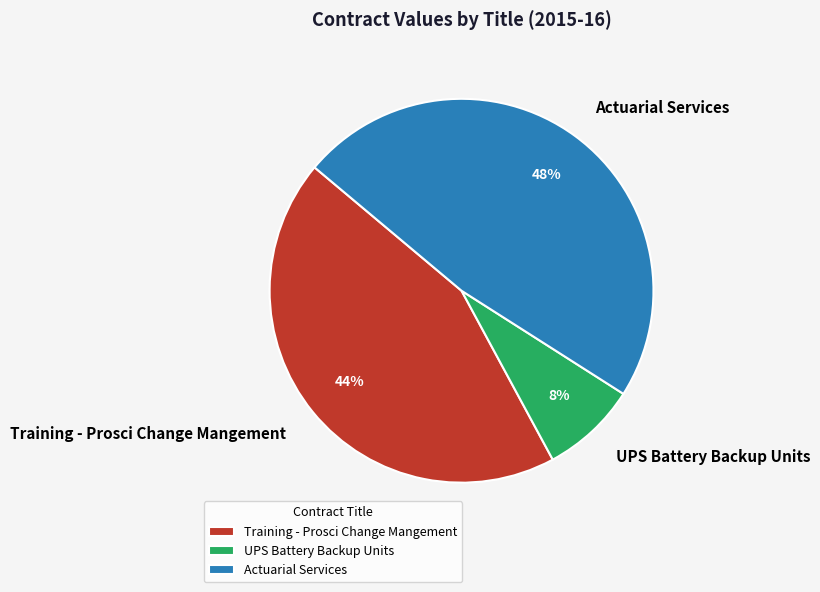

Is it true that Actuarial Services is 48% of the pie?

True